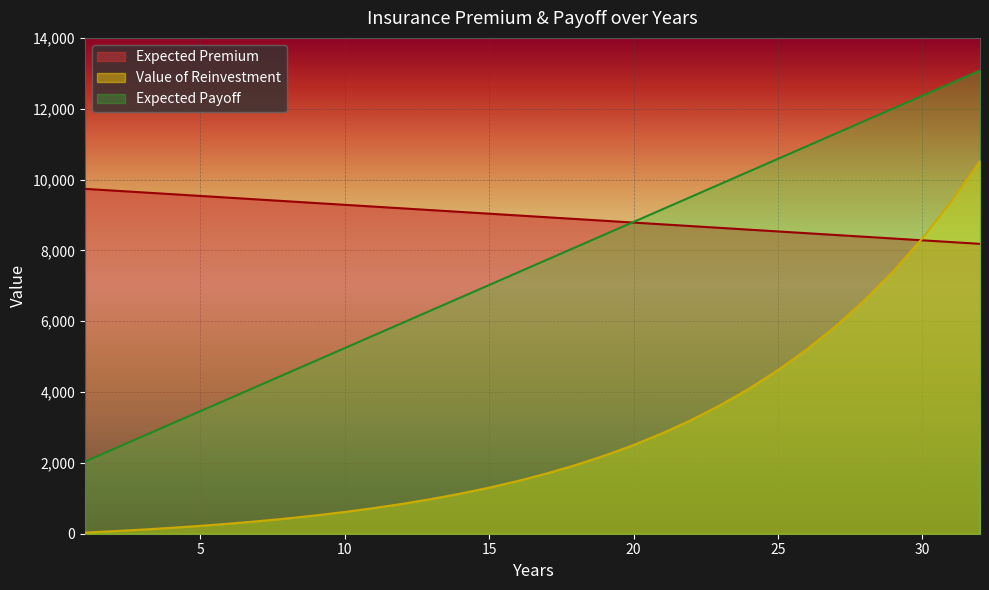

True or false: Value of Reinvestment and Expected Payoff cross at least once.

False